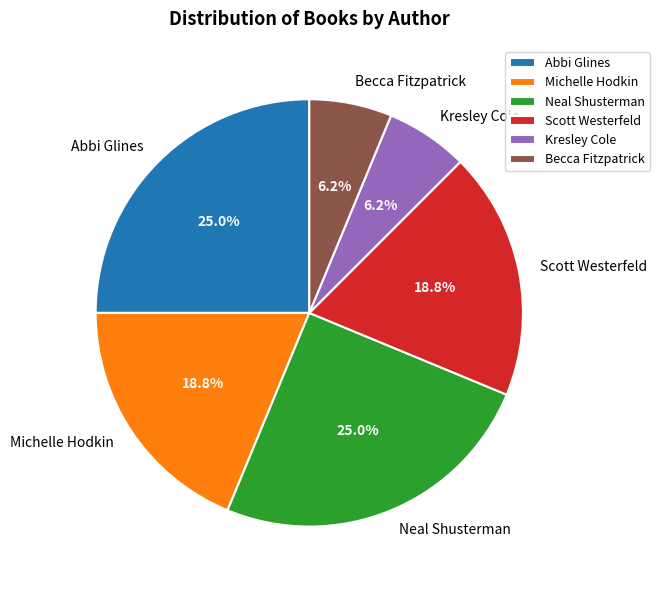

Which has a higher value, Michelle Hodkin or Kresley Cole?

Michelle Hodkin